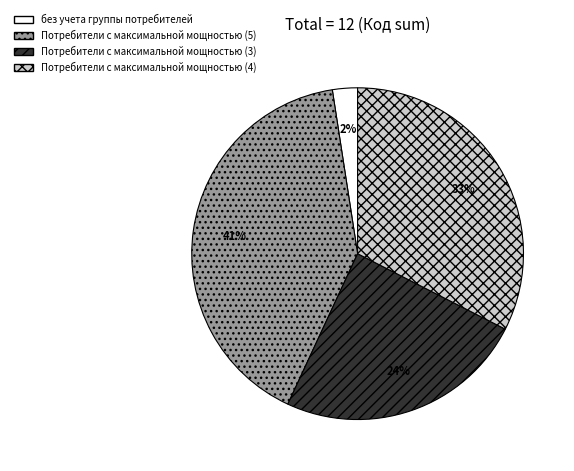

How many slices are in this pie chart?

4